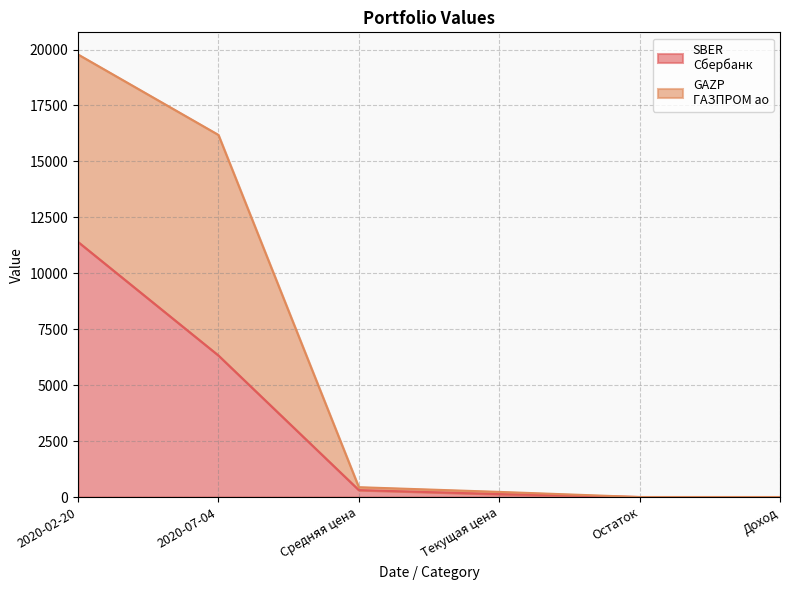

Where is the data nearest to the value 5700?

2020-07-04